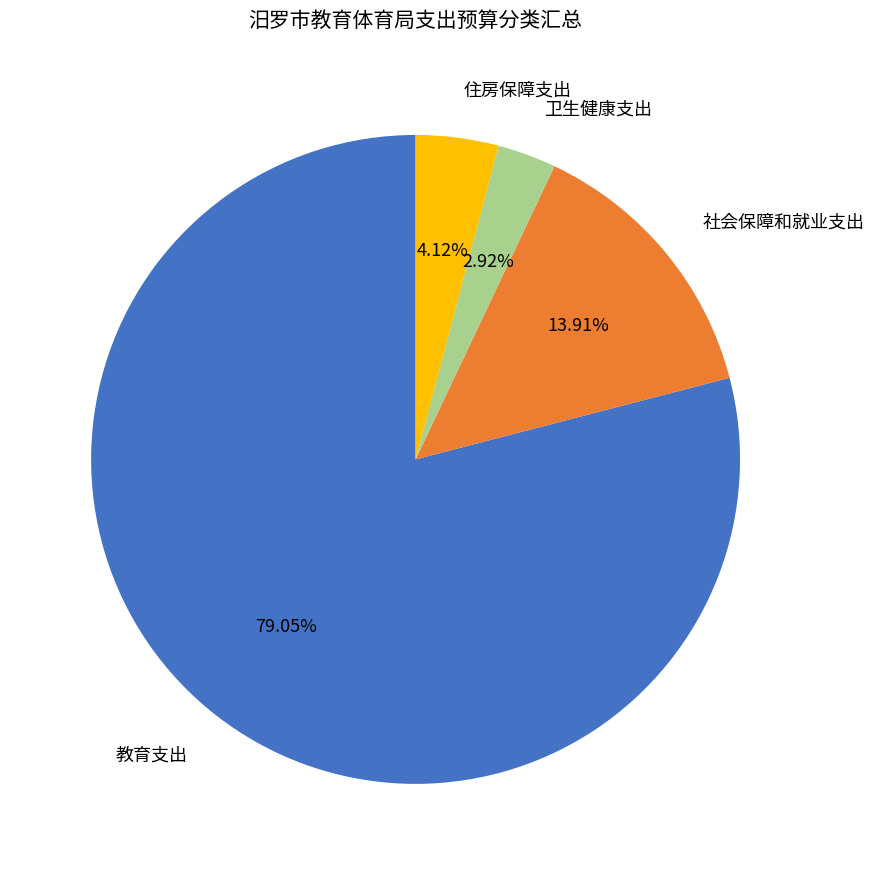

Is there a majority slice in this chart?

Yes